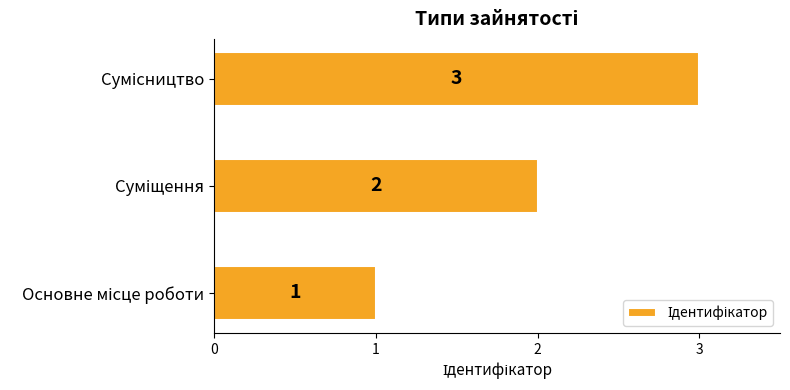

Count the values in the range 1 to 3.

3